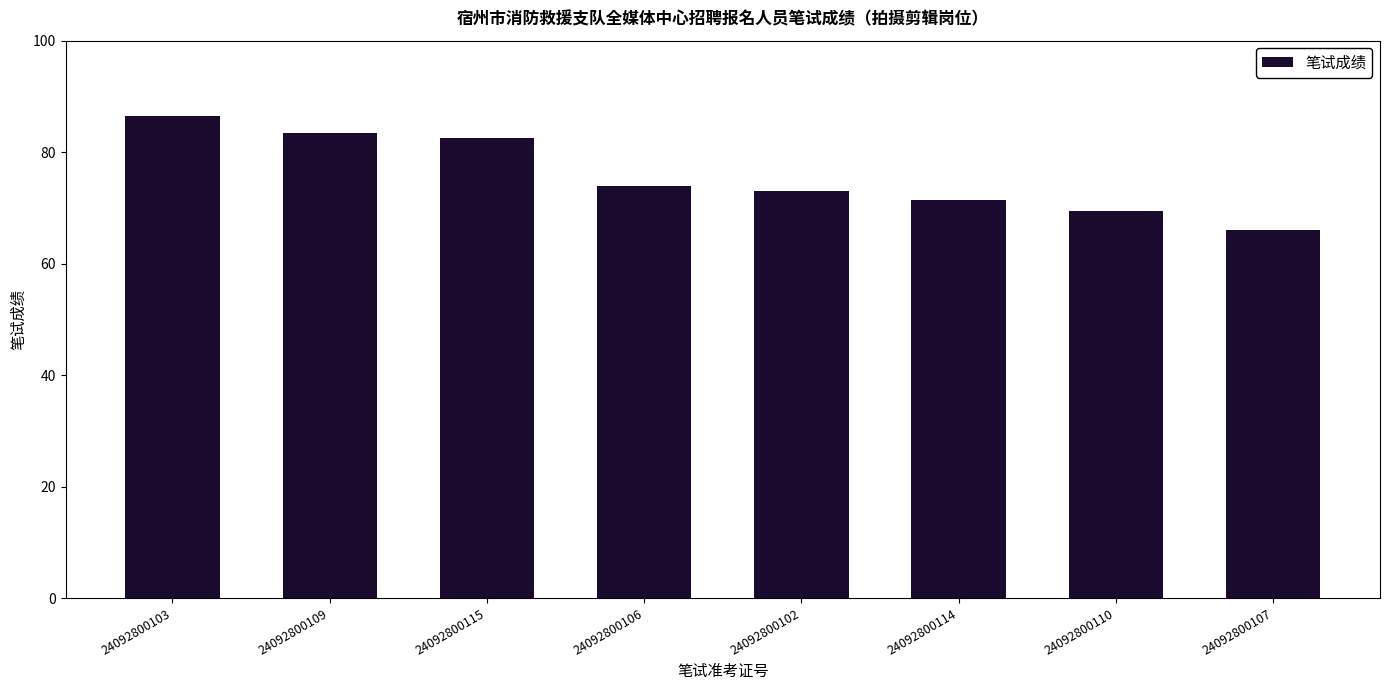

At which label is the value closest to 76?

24092800106